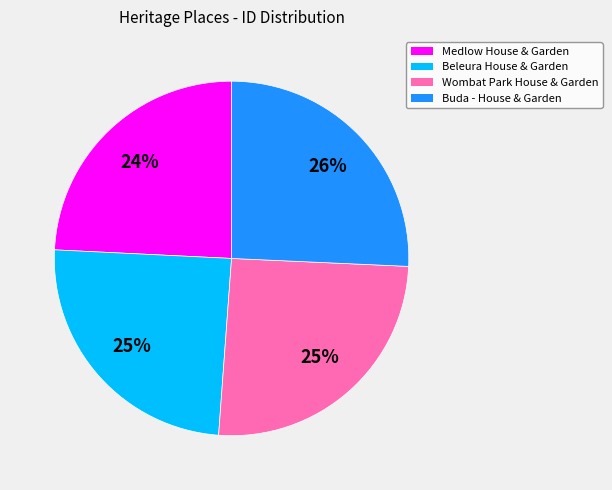

To the nearest percent, what is the combined percentage of Buda - House & Garden and Medlow House & Garden?

50%